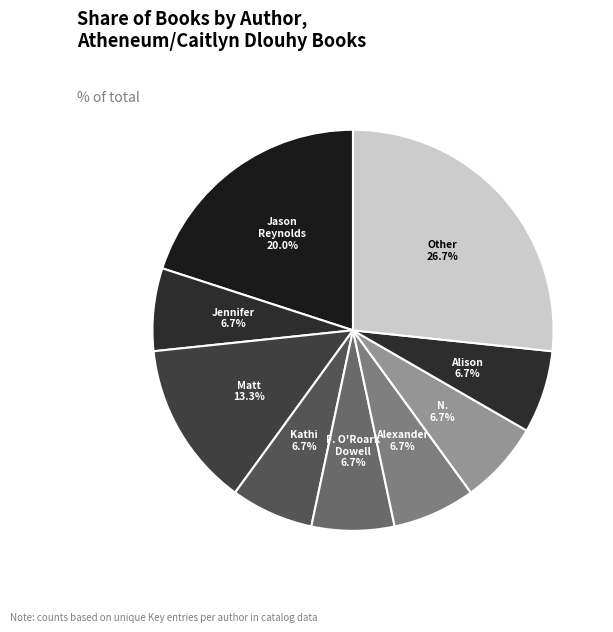

How many slices are in this pie chart?

9